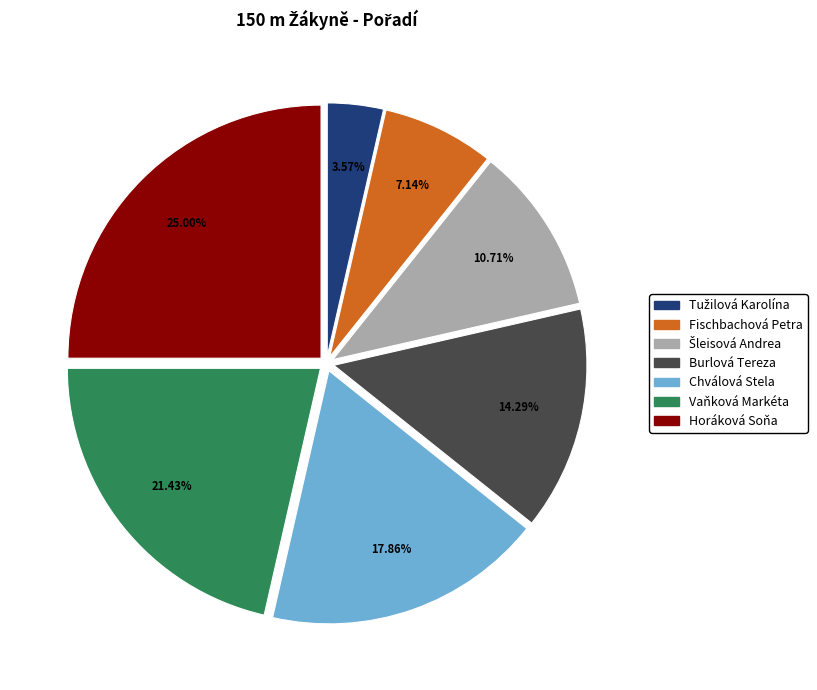

Which slice is the largest?

Horáková Soňa